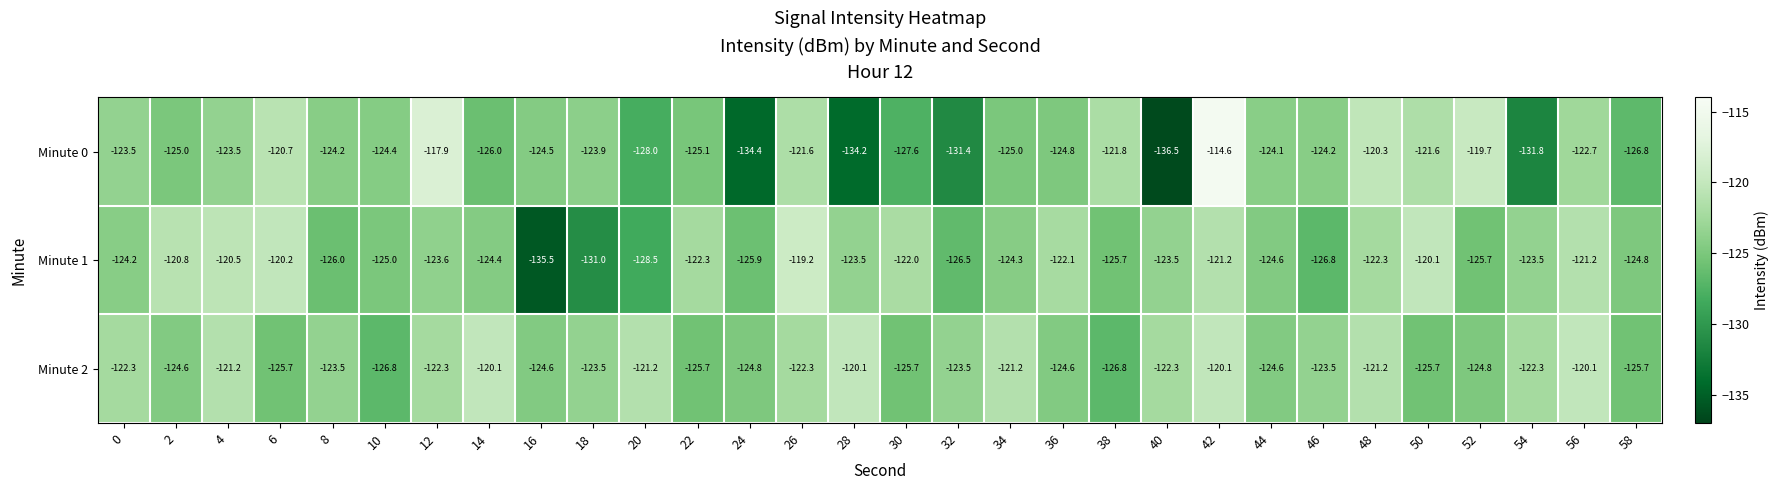

What is the sum of the Minute 0 values at 18 and 56?

-246.6